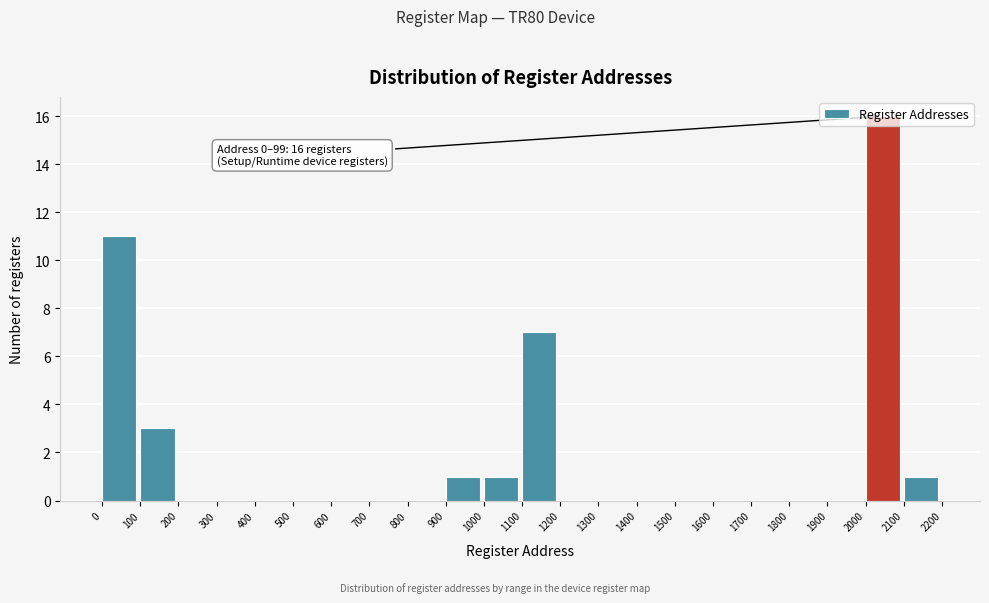

Over which range of the x-axis is the bar tallest?

2000 to 2100